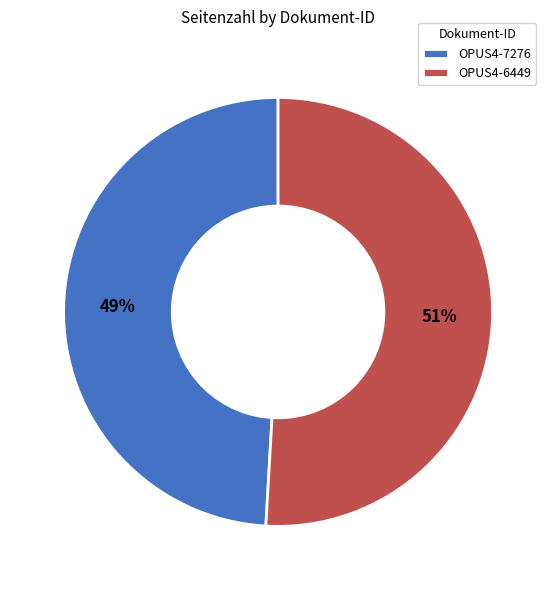

Is OPUS4-6449 the majority of the pie?

Yes